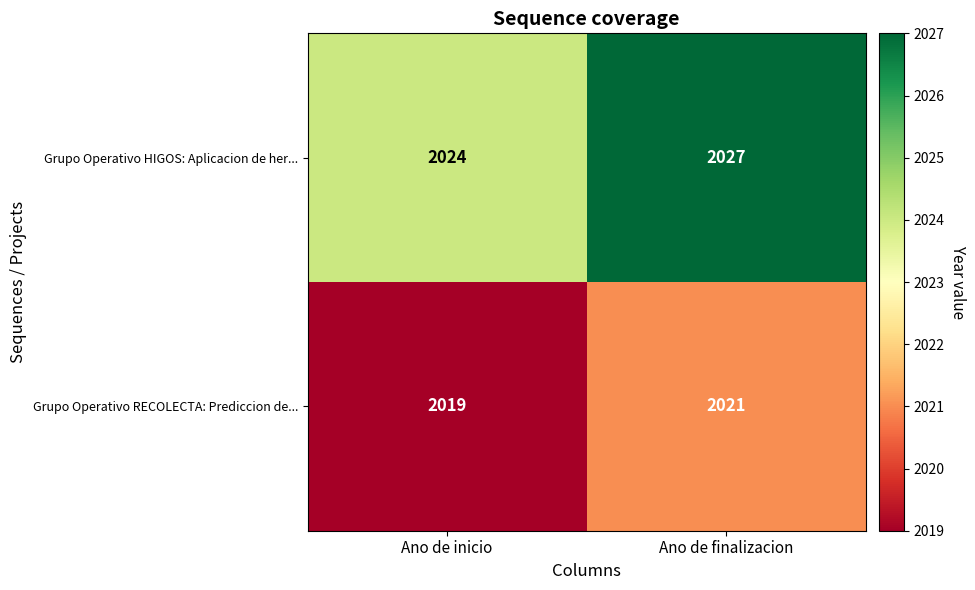

What is the sum of all Grupo Operativo RECOLECTA: Prediccion de... values?

4040